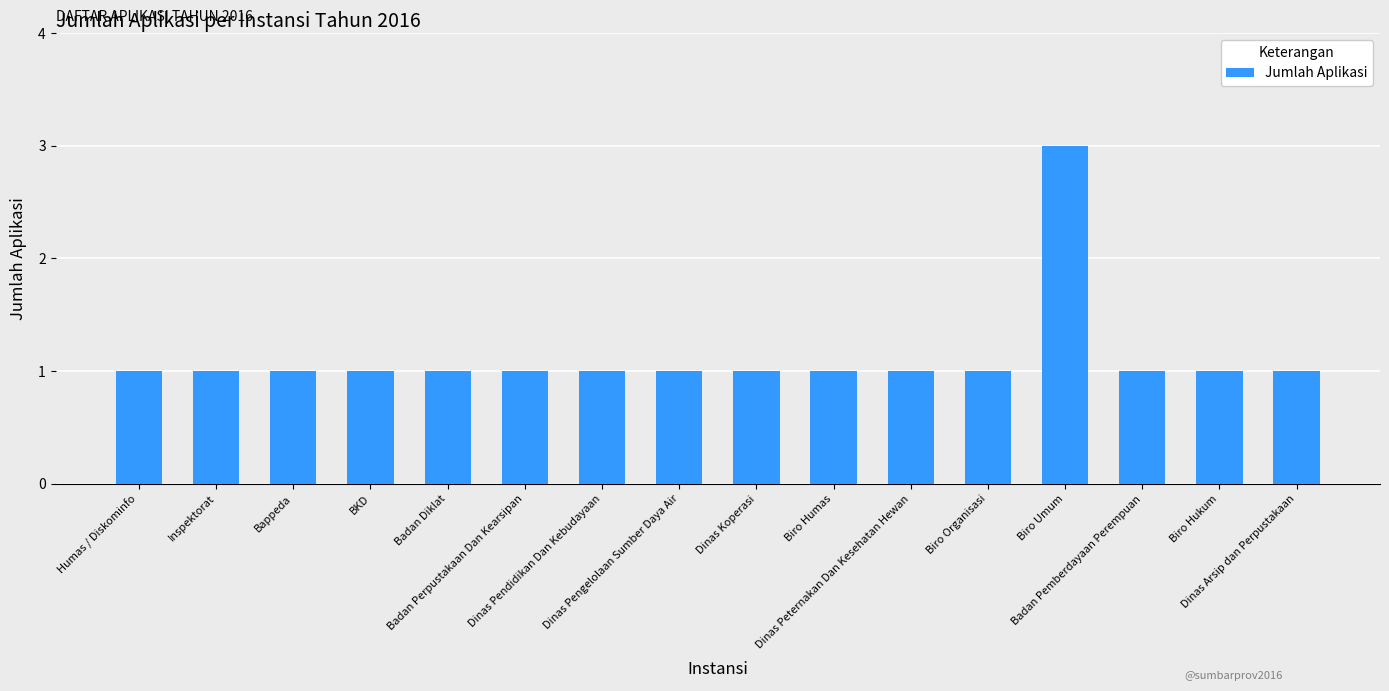

Reading left to right, transcribe all the data shown in this chart.

Humas / Diskominfo=1	Inspektorat=1	Bappeda=1	BKD=1	Badan Diklat=1	Badan Perpustakaan Dan Kearsipan=1	Dinas Pendidikan Dan Kebudayaan=1	Dinas Pengelolaan Sumber Daya Air=1	Dinas Koperasi=1	Biro Humas=1	Dinas Peternakan Dan Kesehatan Hewan=1	Biro Organisasi=1	Biro Umum=3	Badan Pemberdayaan Perempuan=1	Biro Hukum=1	Dinas Arsip dan Perpustakaan=1